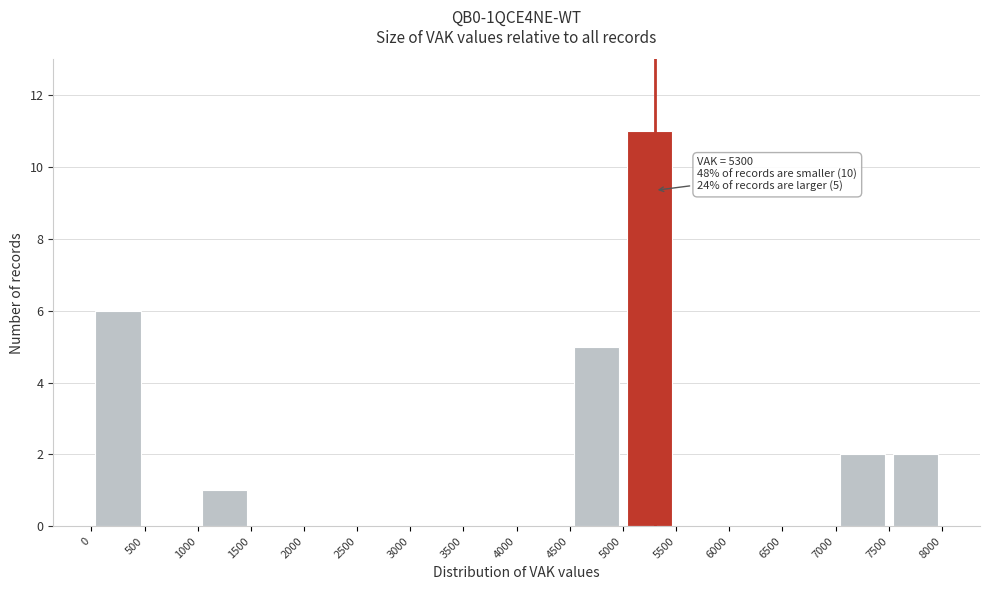

Which range on the x-axis has the tallest bar?

5000 to 5500